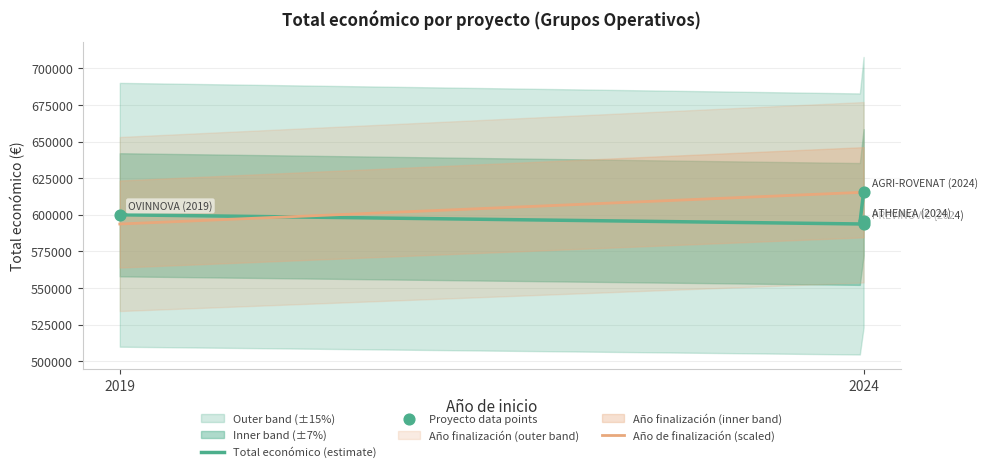

Between PREVINOVIC (2024) and OVINNOVA (2019), which is larger?

OVINNOVA (2019)